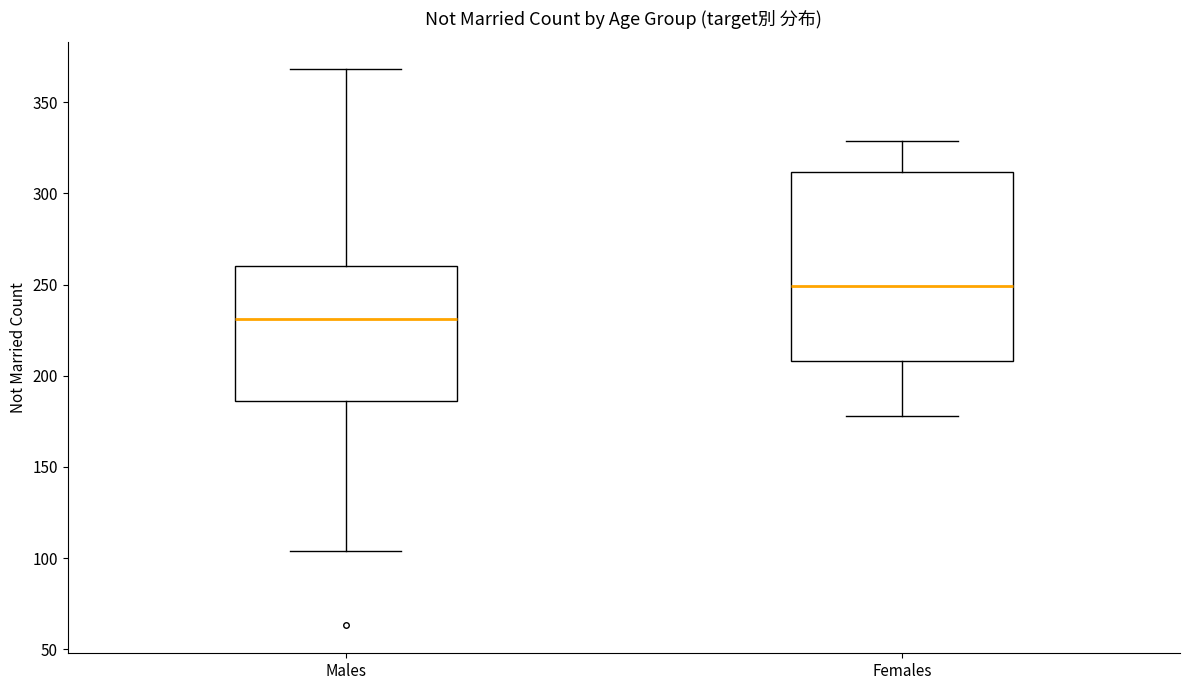

Comparing the boxes themselves (not the whiskers), which one is the tallest?

Females